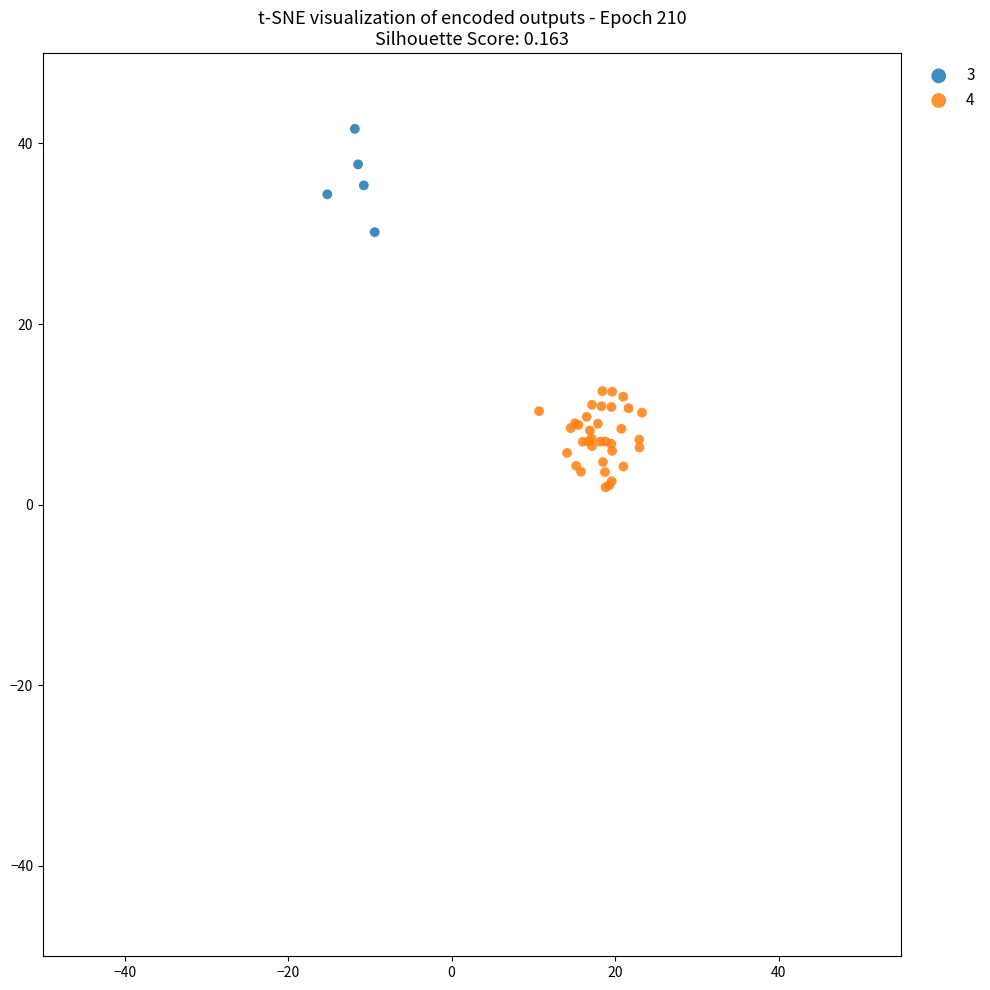

Which series contains the lowest Y value?

4